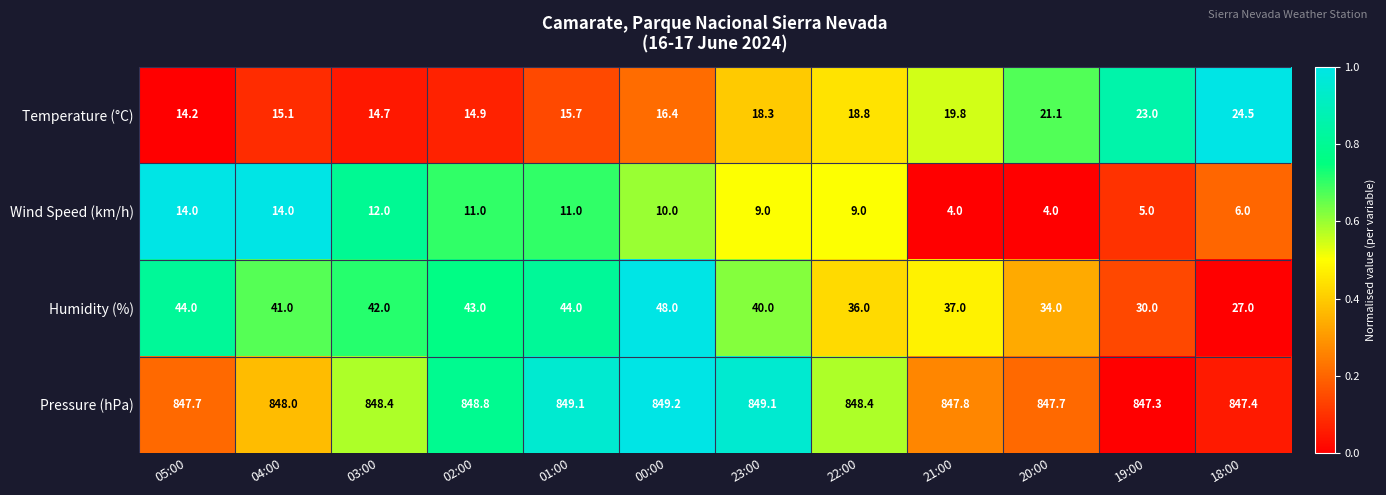

True or false: Temperature (°C) has a value of 14.9 at 02:00.

True